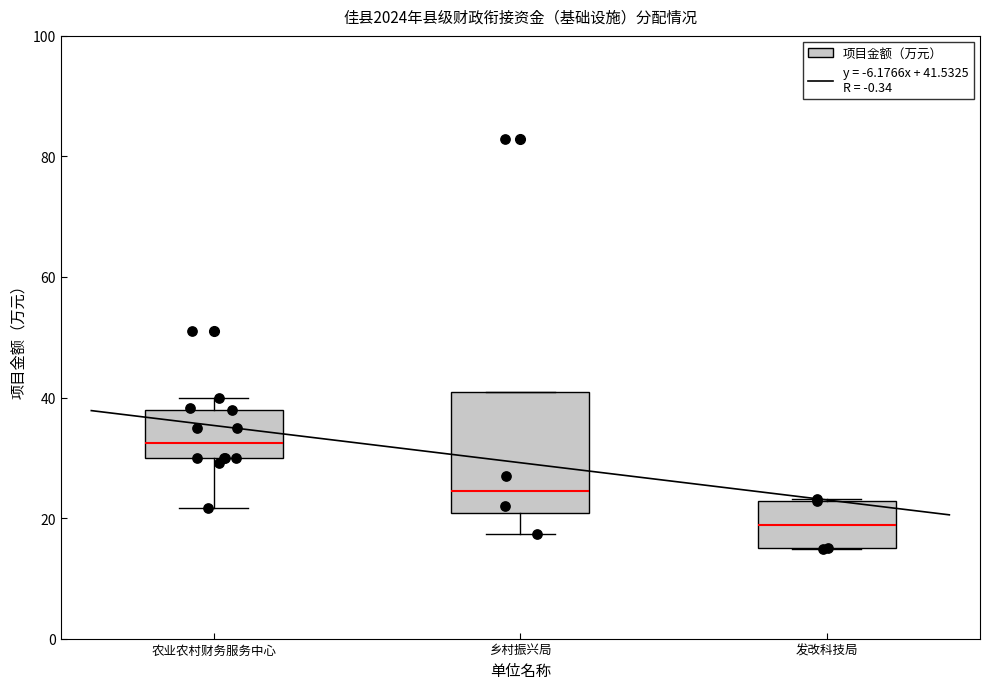

Which box is the tallest, from its lower edge to its upper edge?

乡村振兴局